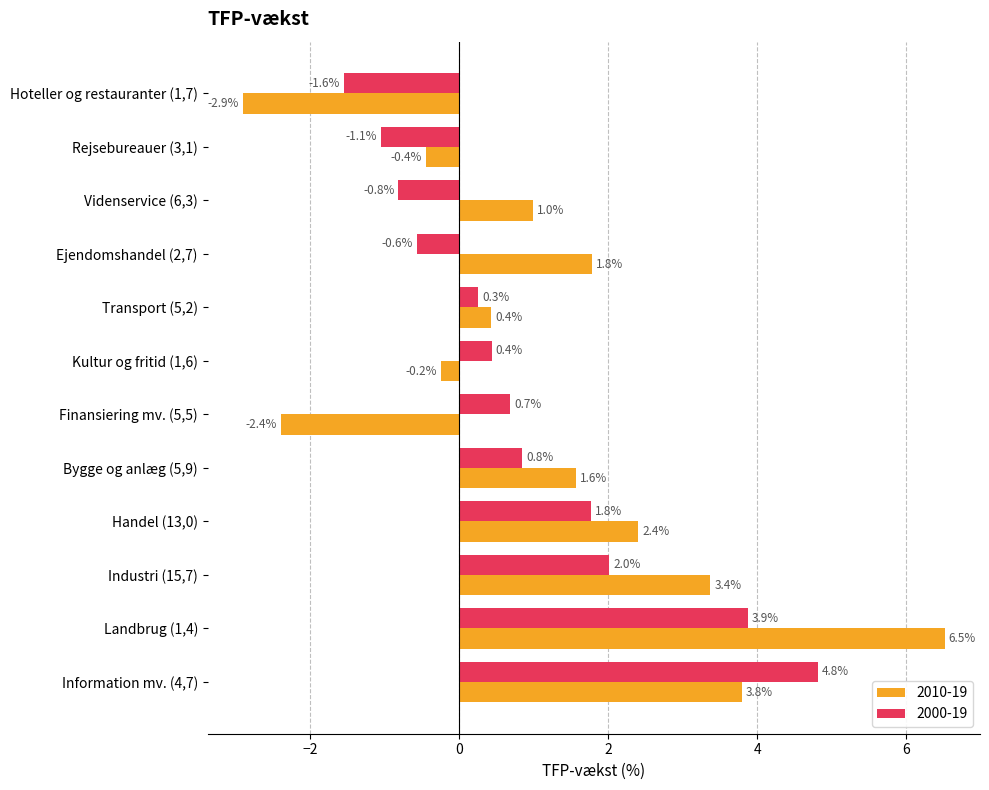

What is the approximate value of 2010-19 at Handel (13,0)?

2.4